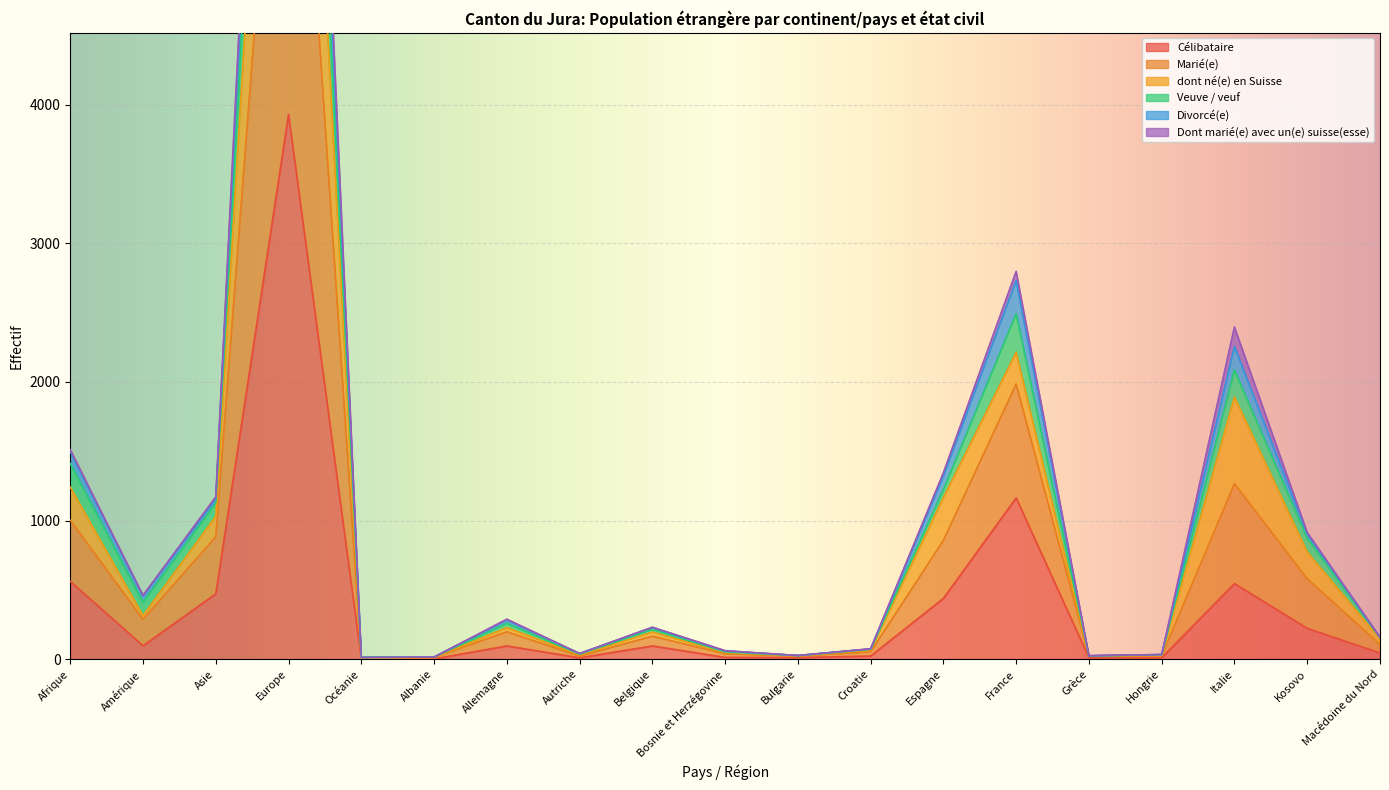

What is the label of the 4th point from the right?

Hongrie